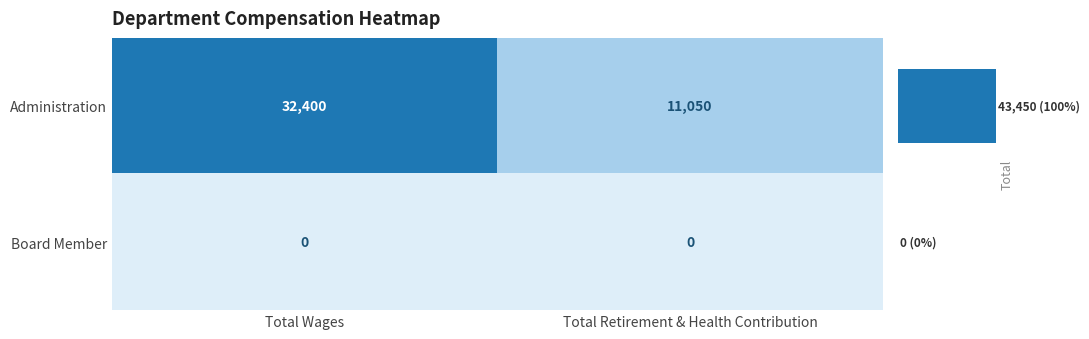

The Board Member series shows 0 at Total Retirement & Health Contribution. True or false?

True